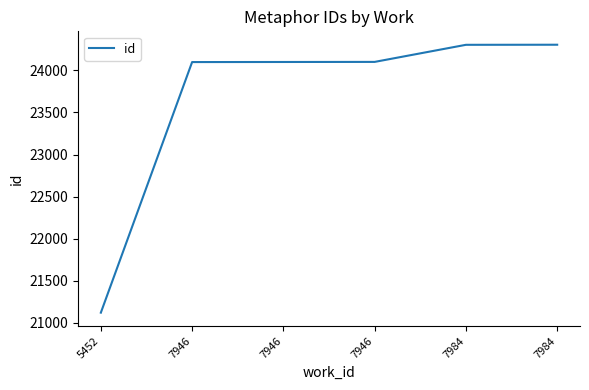

What is the sum of all values?

142031